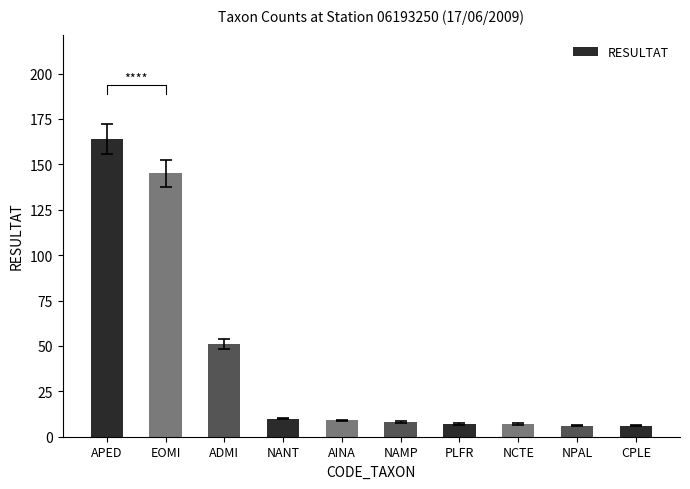

Rank the categories by value from highest to lowest.

APED, EOMI, ADMI, NANT, AINA, NAMP, PLFR, NCTE, NPAL, CPLE